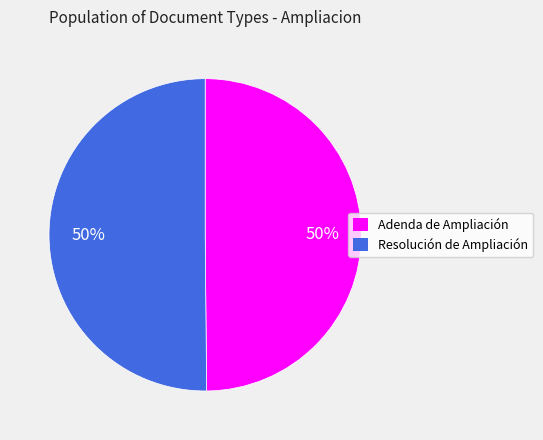

Is the sum of Resolución de Ampliación and Adenda de Ampliación greater than half?

Yes